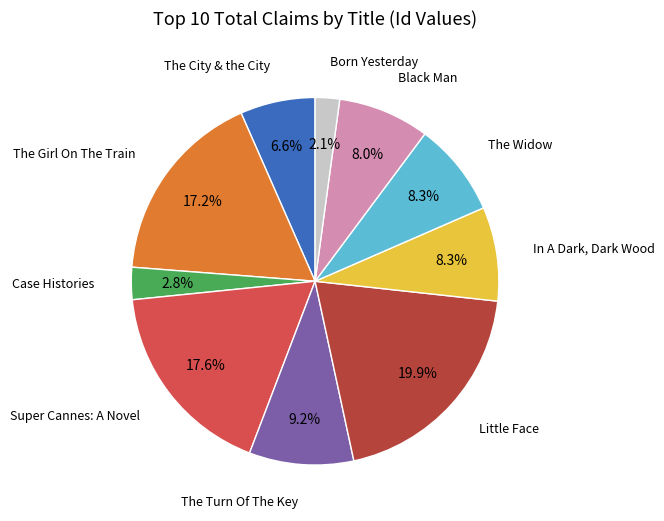

Is there any slice that represents more than half of the pie?

No